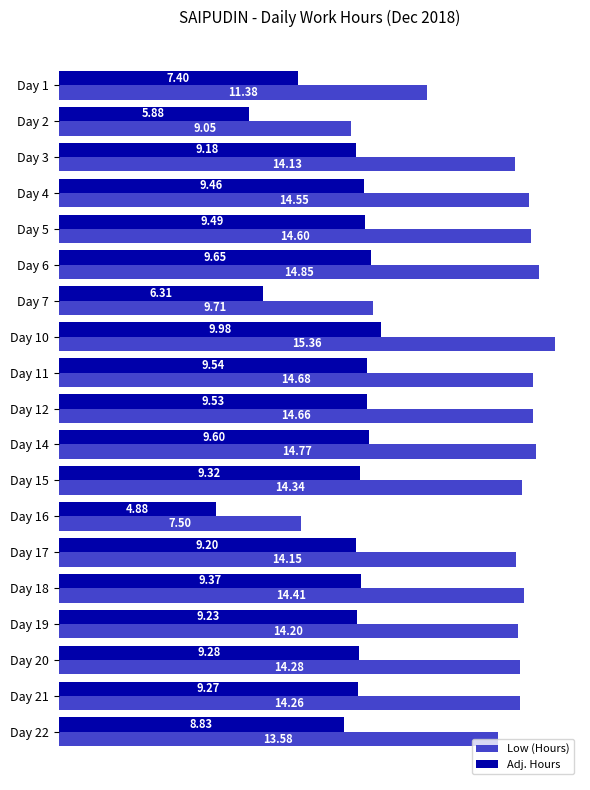

What is the difference between the maximum and minimum values in the Adj. Hours series?

5.1